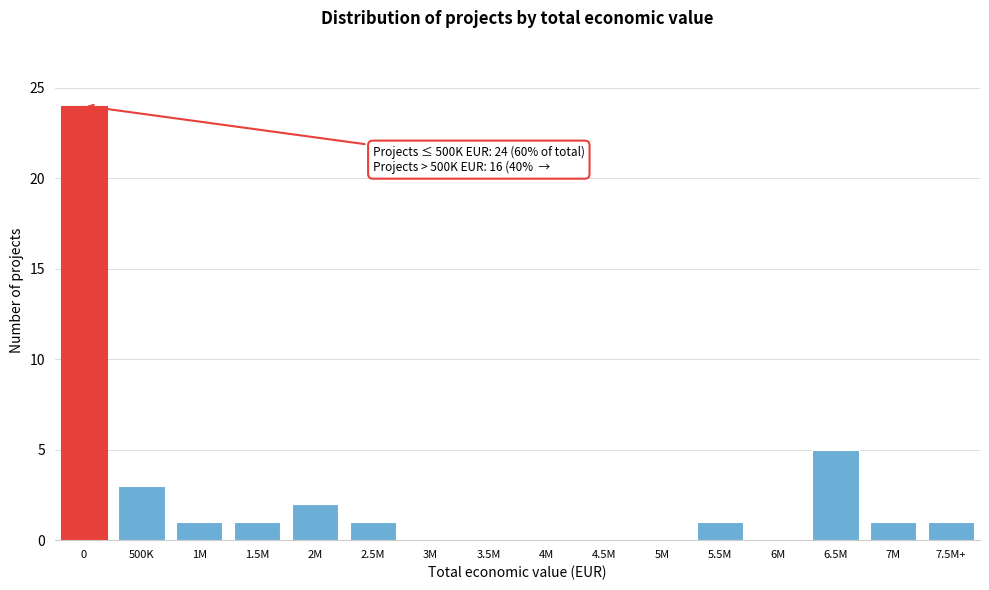

Reading left to right, transcribe all the data shown in this chart.

0=24	500K=3	1M=1	1.5M=1	2M=2	2.5M=1	3M=0	3.5M=0	4M=0	4.5M=0	5M=0	5.5M=1	6M=0	6.5M=5	7M=1	7.5M+=1